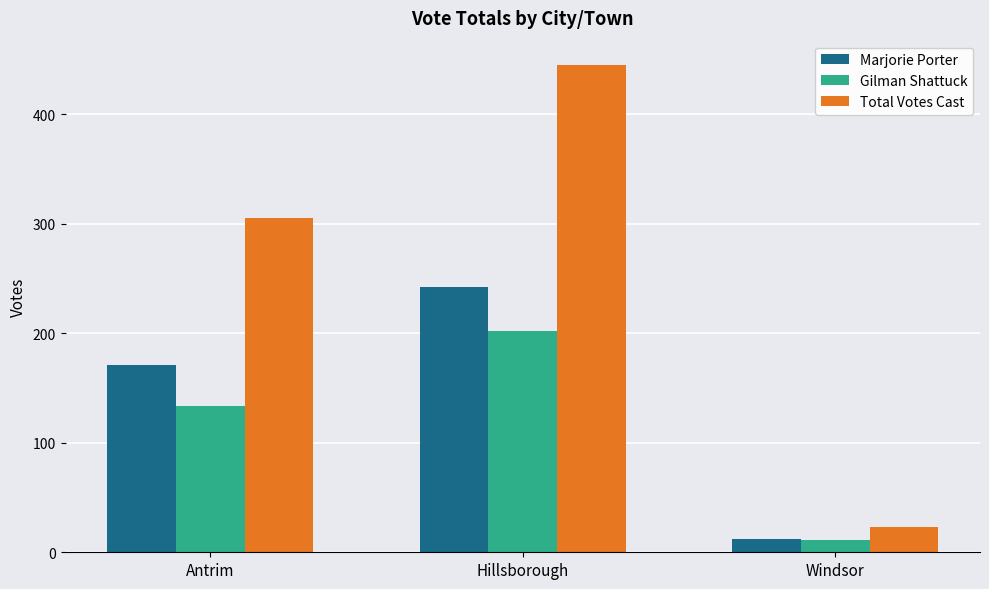

At how many categories does at least one series exceed 56?

2